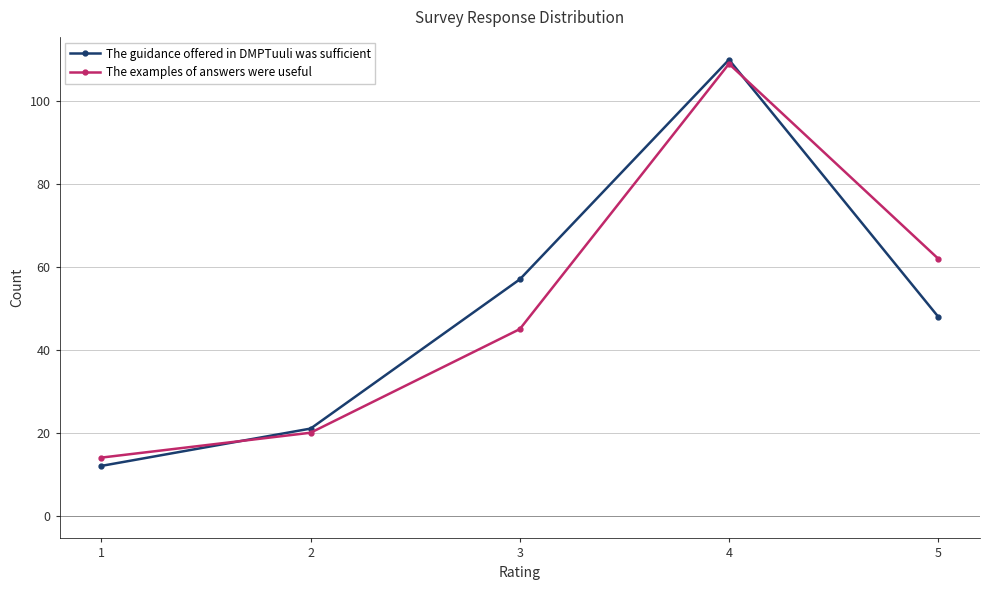

How many series are shown in this chart?

2